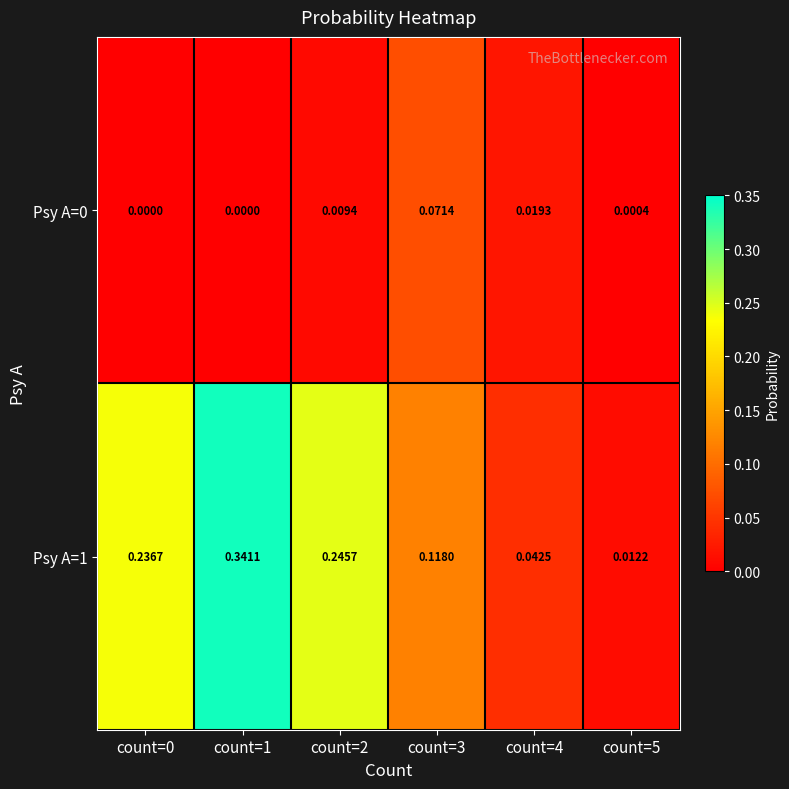

Is the value of Psy A=1 at count=1 greater than the value of Psy A=0 at count=2?

Yes